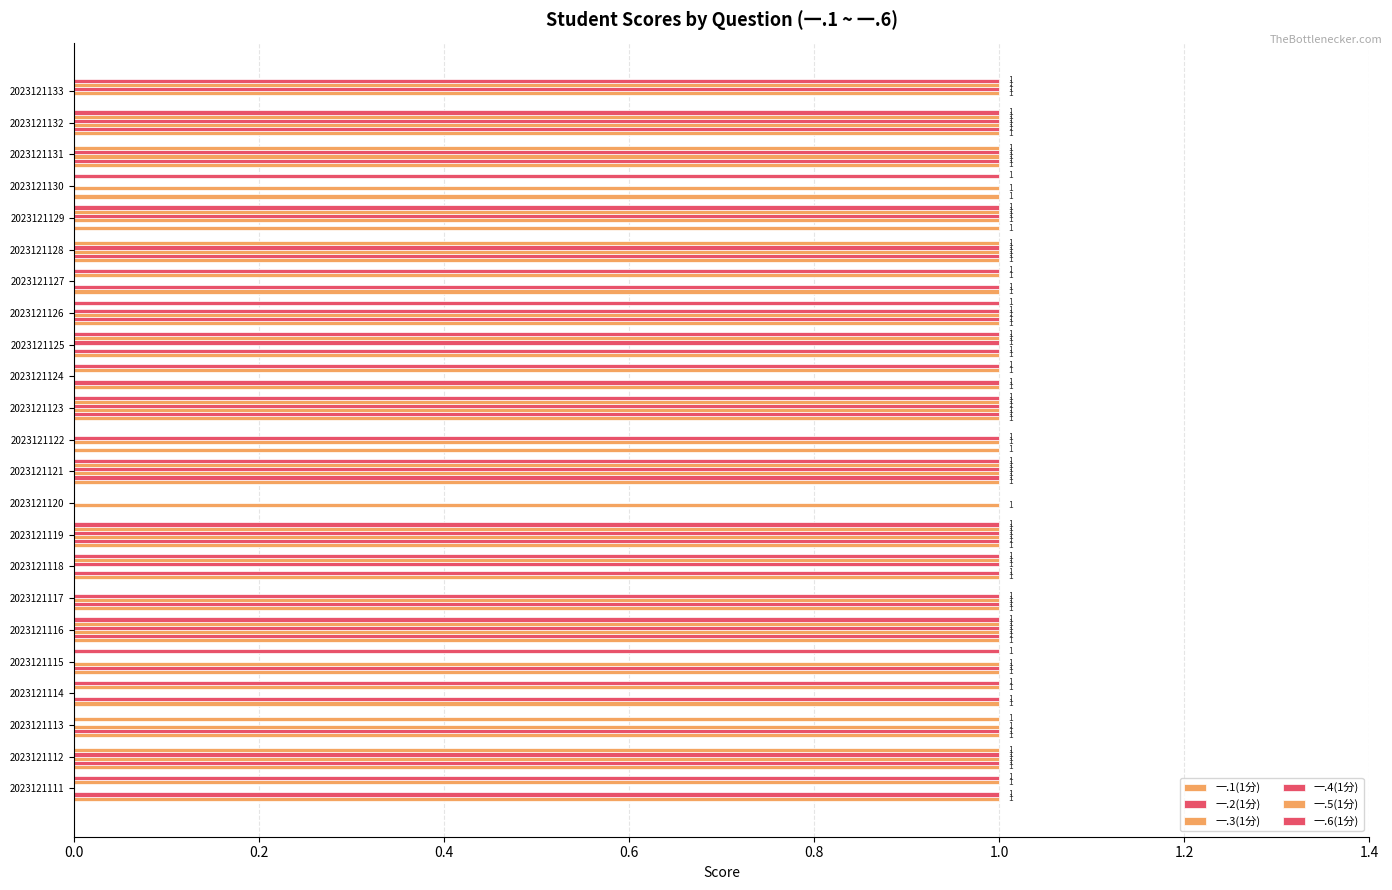

How many categories are shown in the chart?

23